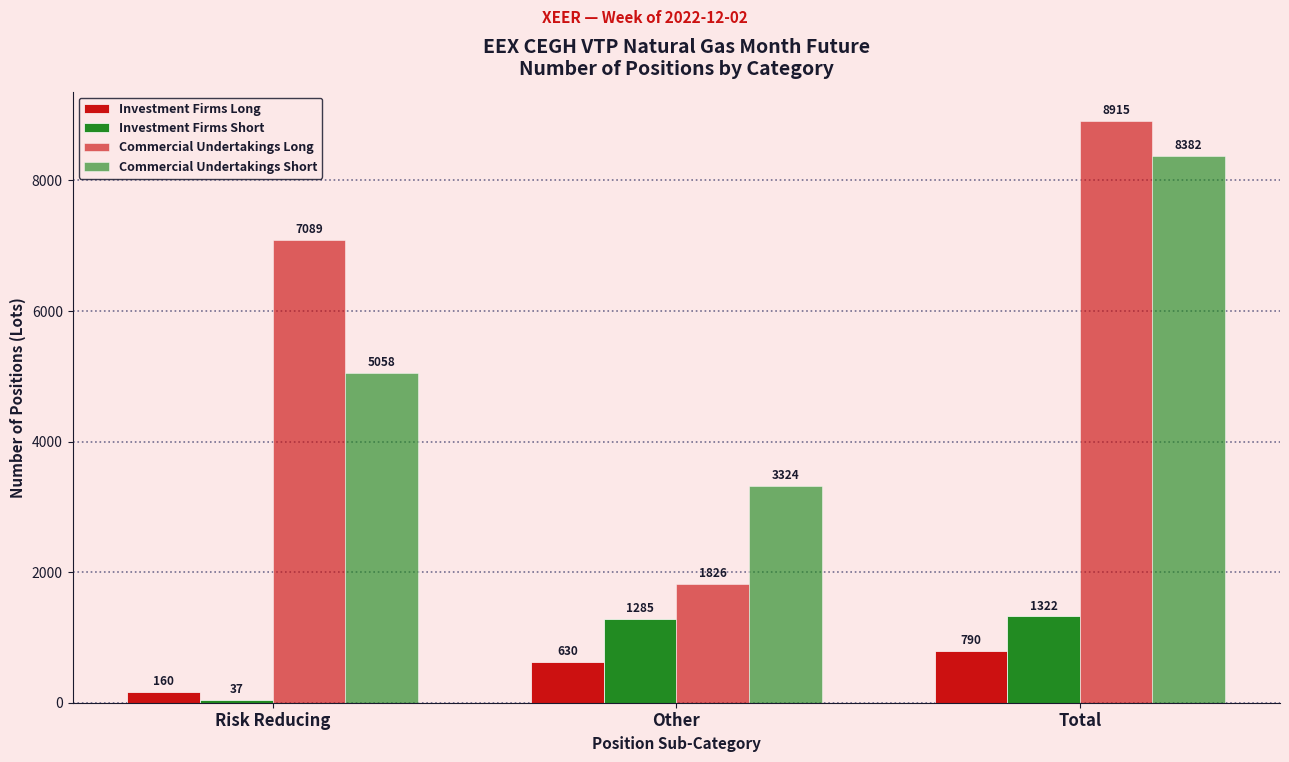

Count the number of categories in the chart.

3